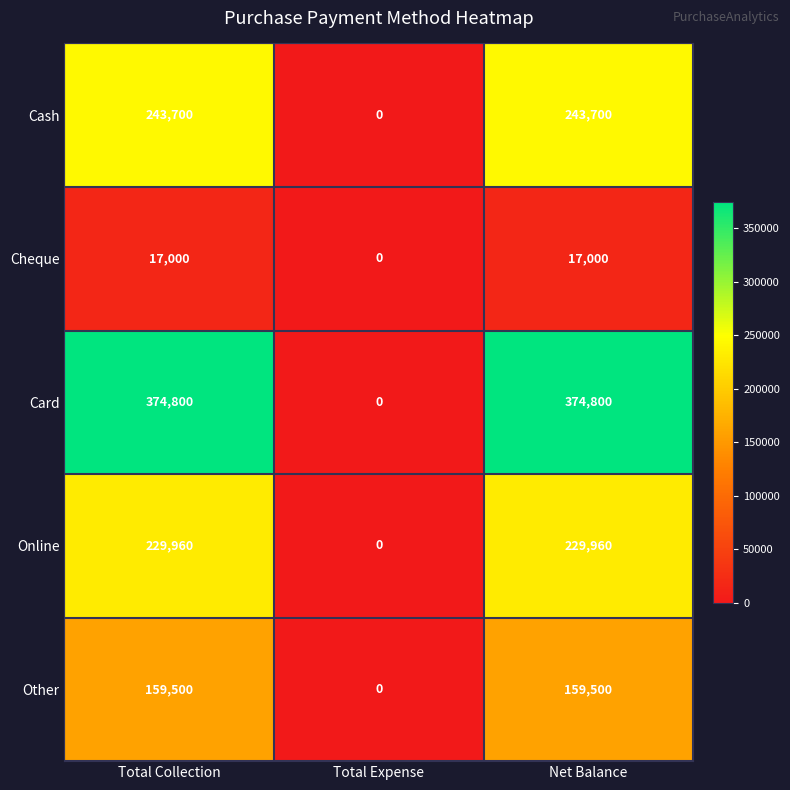

True or false: Other has a value of -90325 at Total Expense.

False